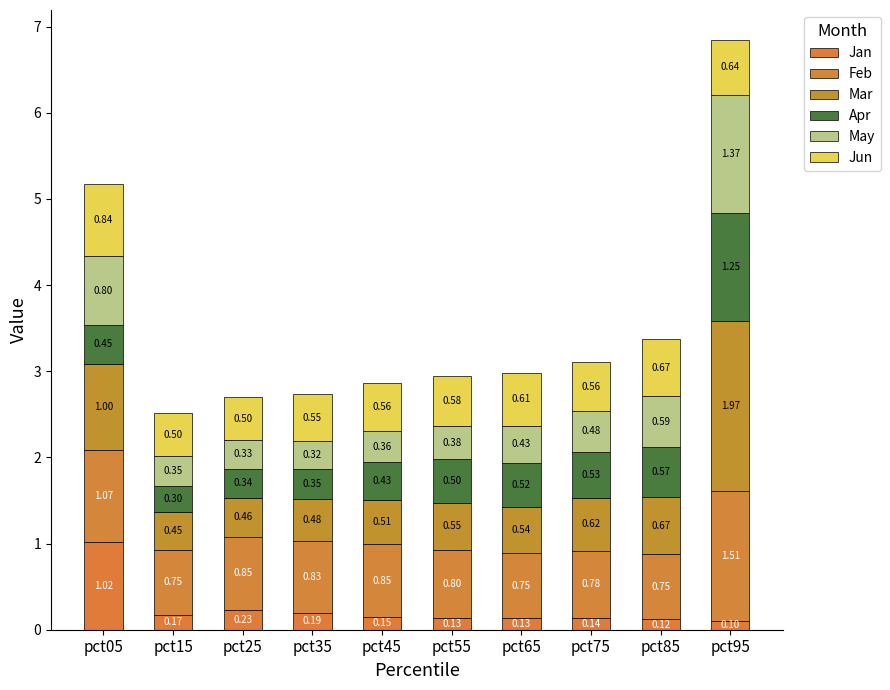

Rank the categories by Jan value from lowest to highest.

pct95, pct85, pct65, pct55, pct75, pct45, pct15, pct35, pct25, pct05